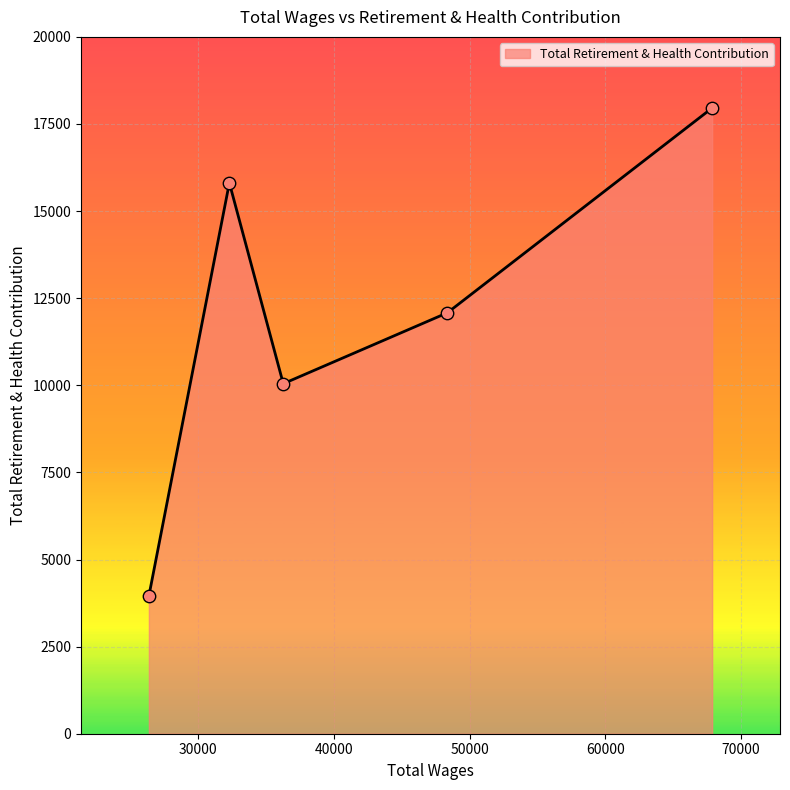

True or false: the data has more than 1 interior local peaks.

False